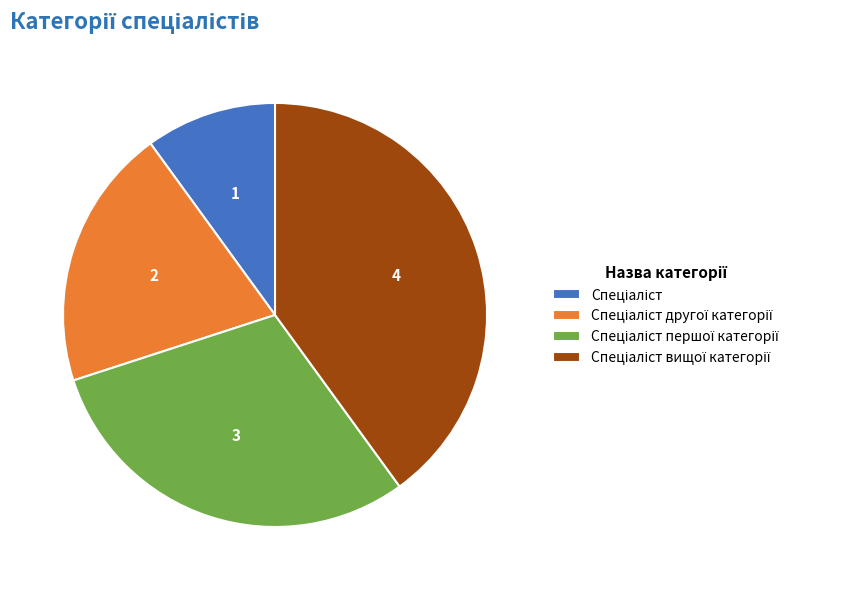

Does any single category account for the majority?

No